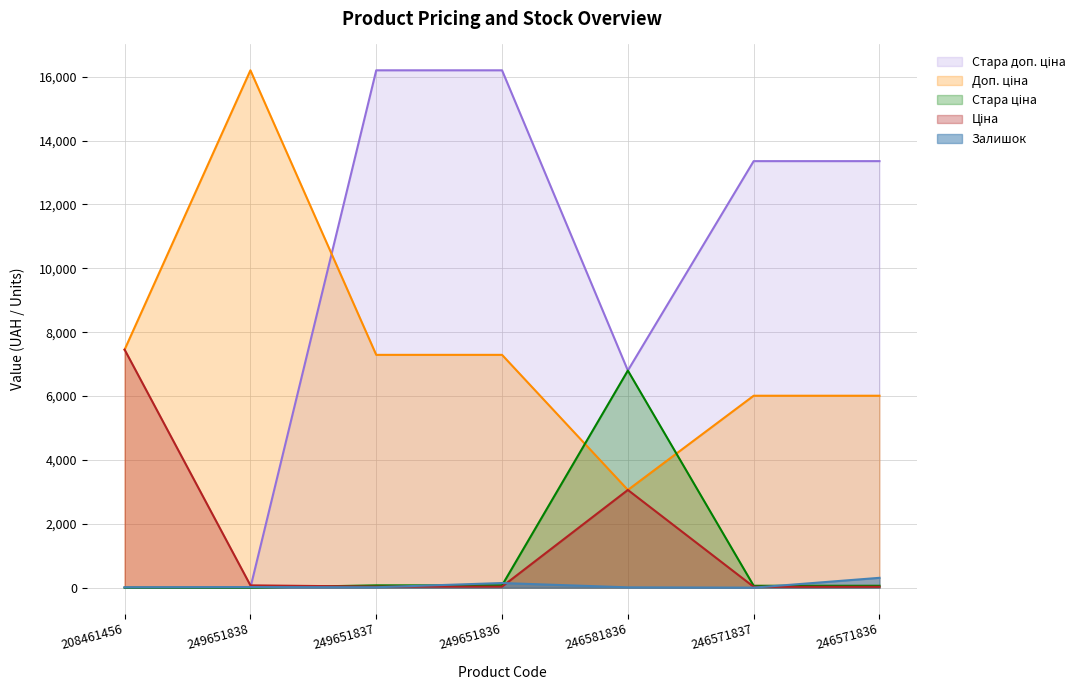

Count the Стара доп. ціна values in the range 0 to 16200.

7